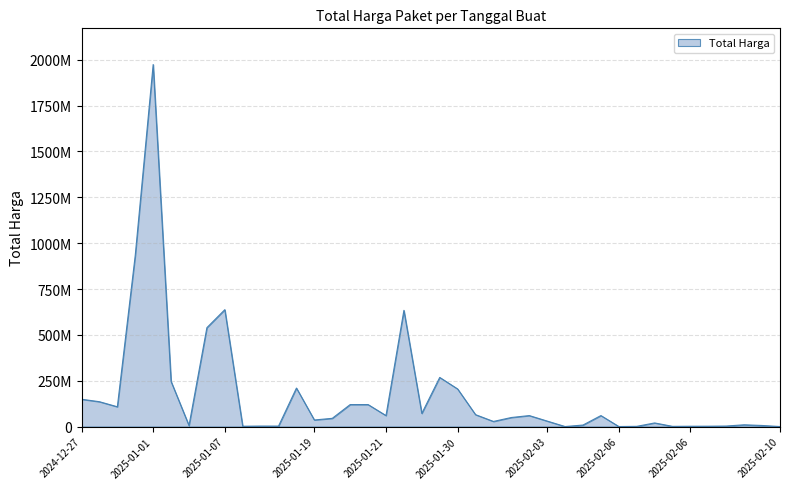

Does the chart have visible grid lines?

Yes